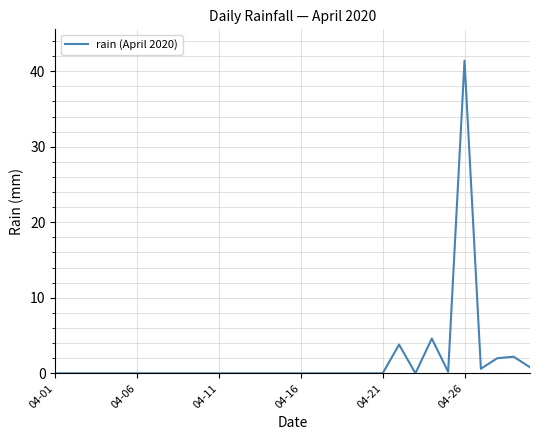

What is the greatest value displayed?

41.4